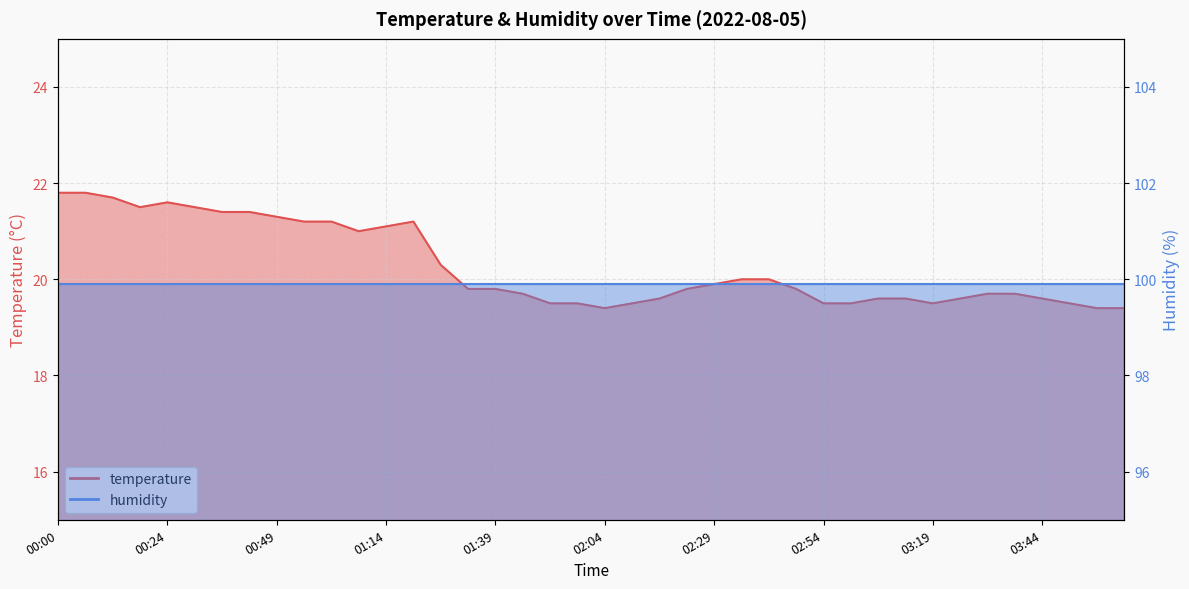

Rank the categories by value from highest to lowest.

00:00, 00:06, 00:12, 00:24, 00:18, 00:30, 00:37, 00:43, 00:49, 00:55, 01:01, 01:20, 01:14, 01:07, 01:27, 02:36, 02:42, 02:29, 01:33, 01:39, 02:23, 02:48, 01:45, 03:31, 03:38, 02:17, 03:06, 03:12, 03:25, 03:44, 01:52, 01:58, 02:10, 02:54, 03:00, 03:19, 03:50, 02:04, 03:56, 04:02